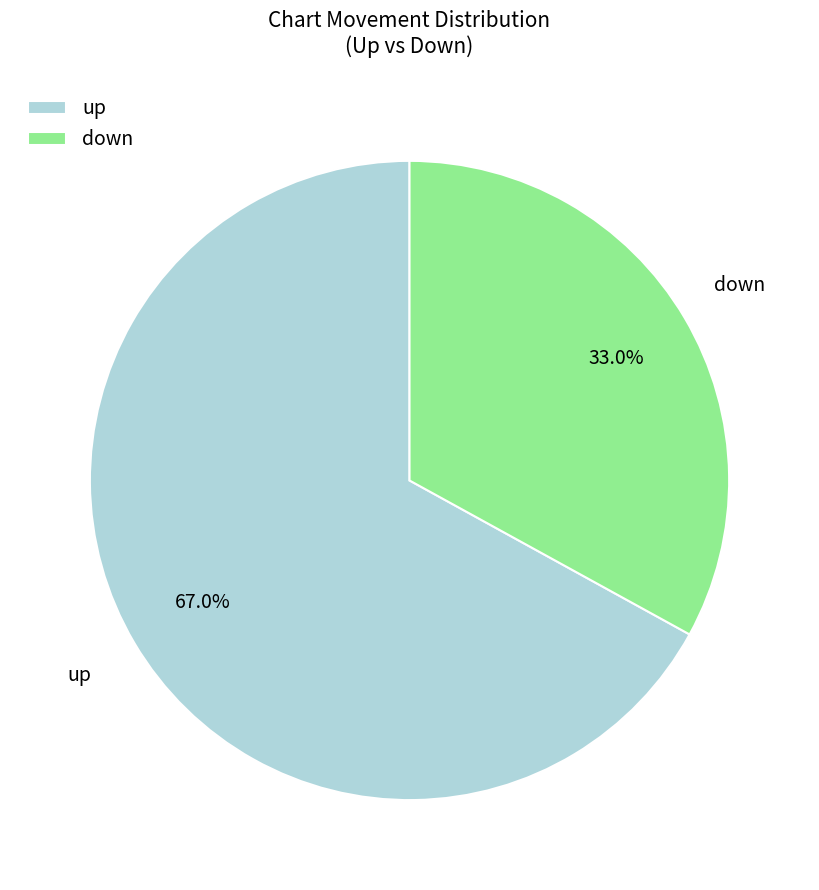

What portion of the pie excludes down?

67.0%